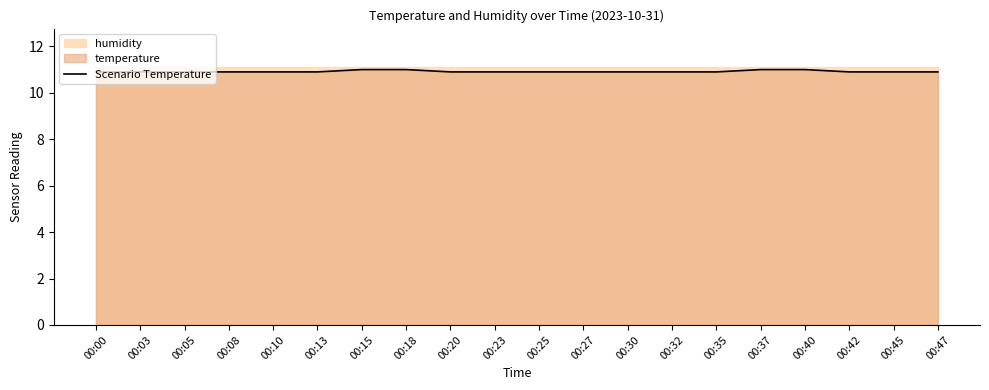

The value at 00:37 is 11.0. True or false?

True